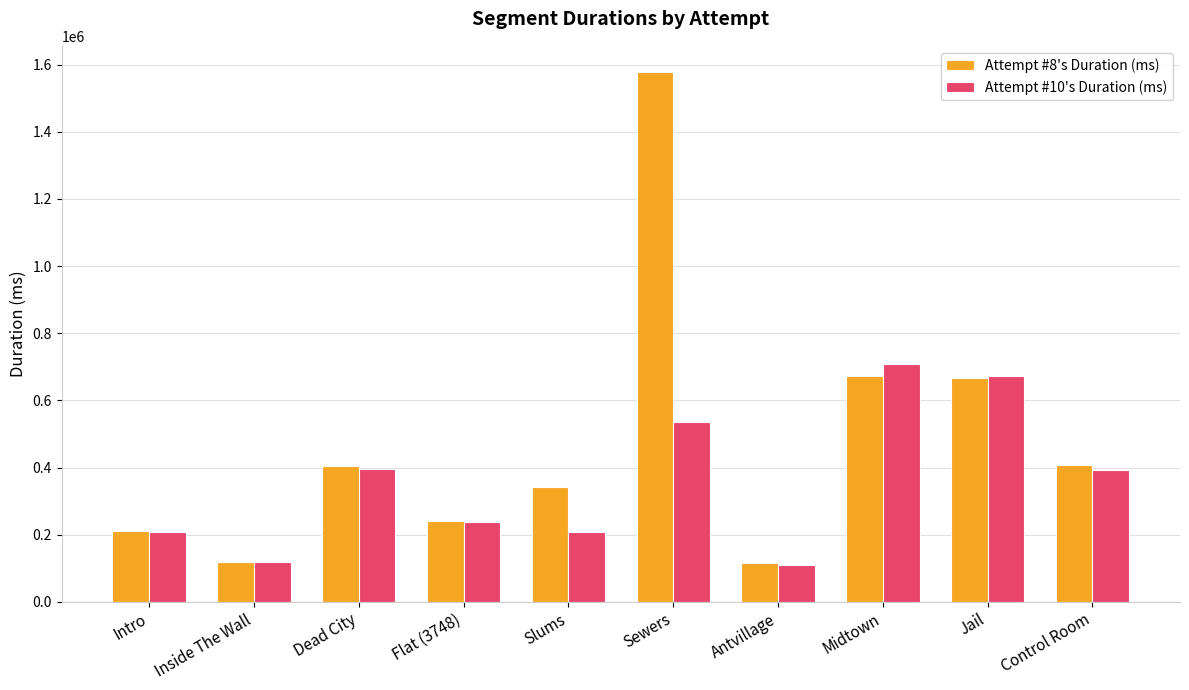

What is the minimum value for Attempt #10's Duration (ms)?

108331